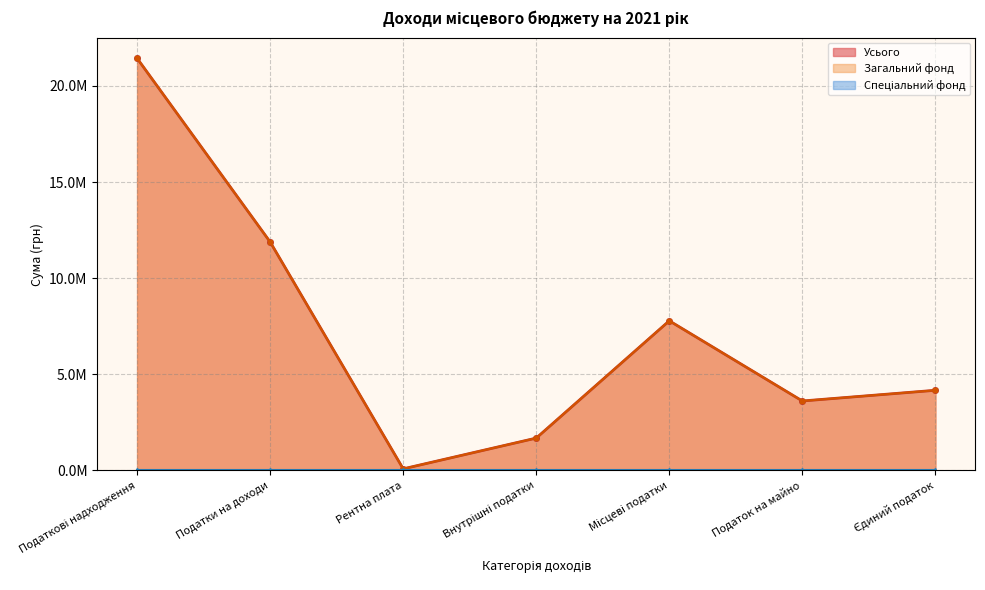

At which label is Усього closest to 10?

Податки на доходи